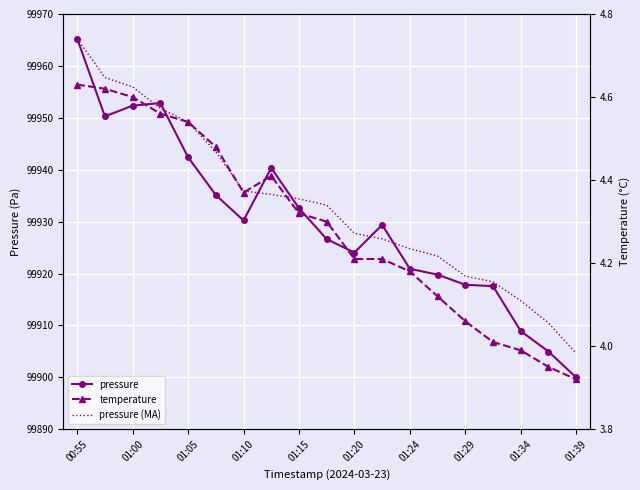

At which category is the sum across all series the highest?

00:55